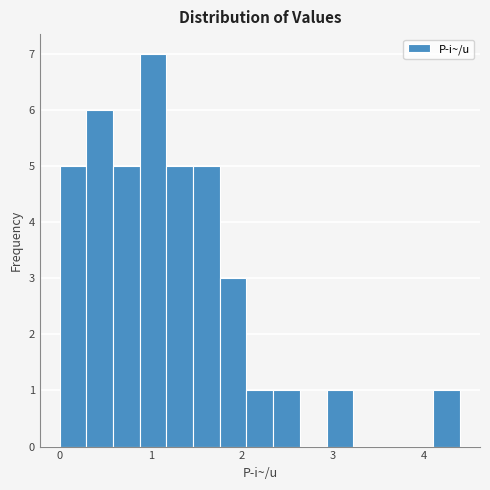

Around what value on the x-axis is the tallest bar? Give the approximate position of its centre, as read against the axis.

1.0